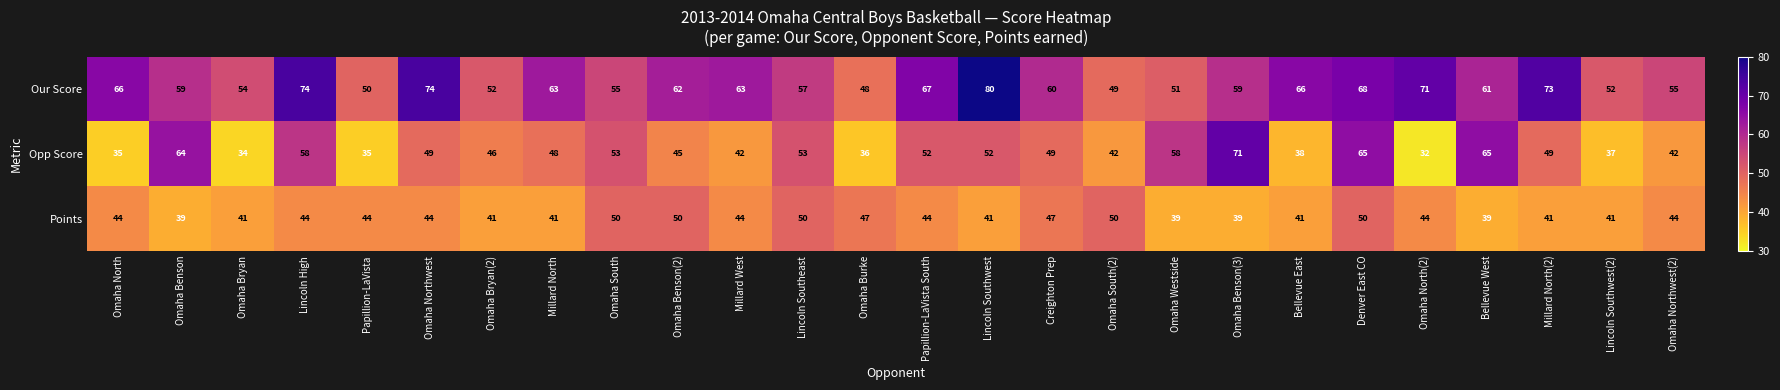

Which category has the lowest value across all series?

Omaha North(2)